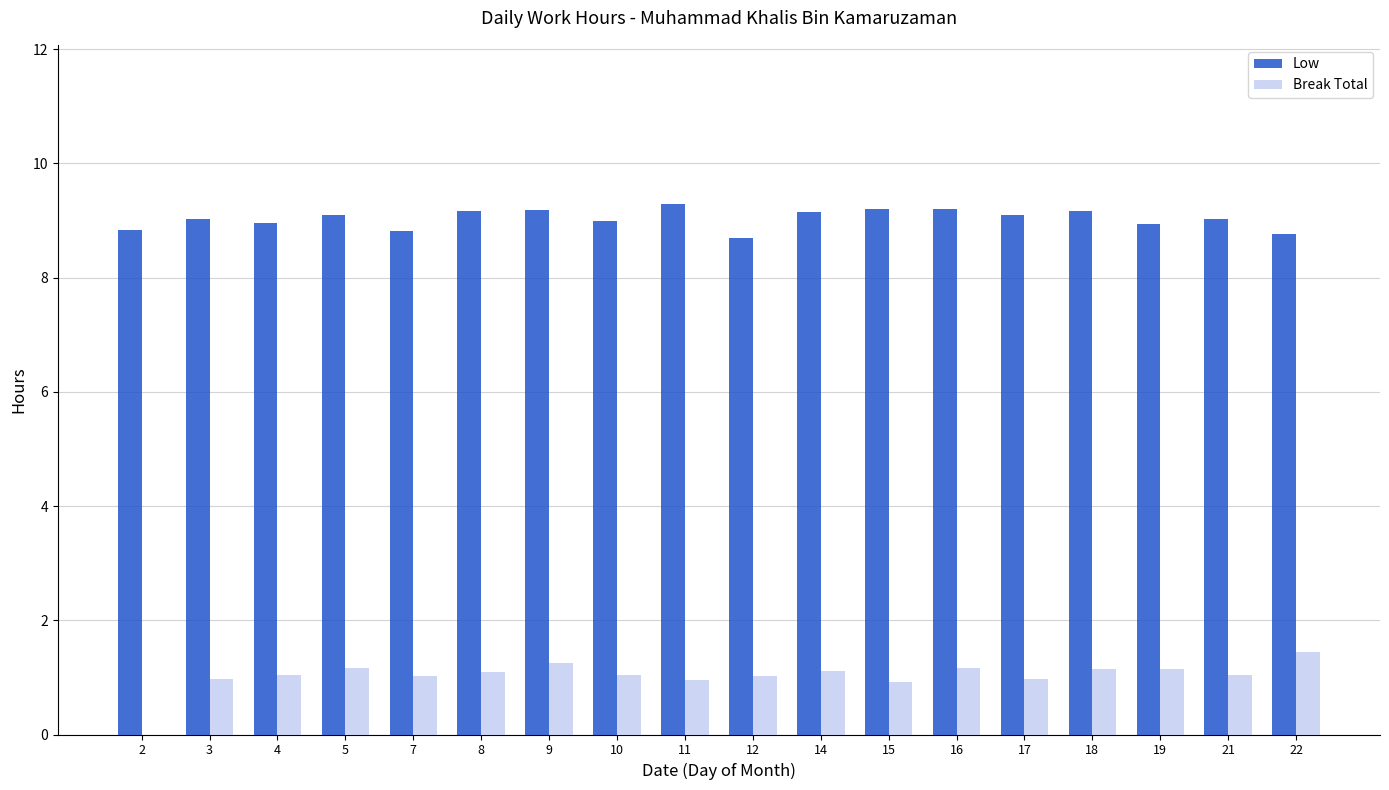

Where is Break Total nearest to the value 0?

2